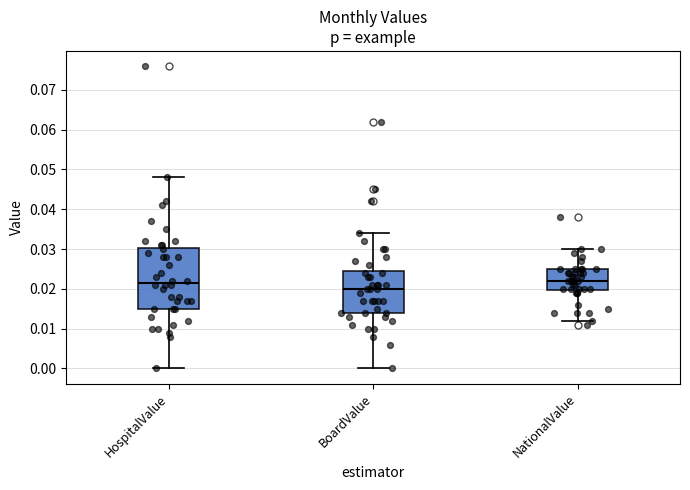

Where does the lower whisker of the box for BoardValue end on the y-axis? The values are not printed on the chart, so give them approximately, as read against the axis.

0.000